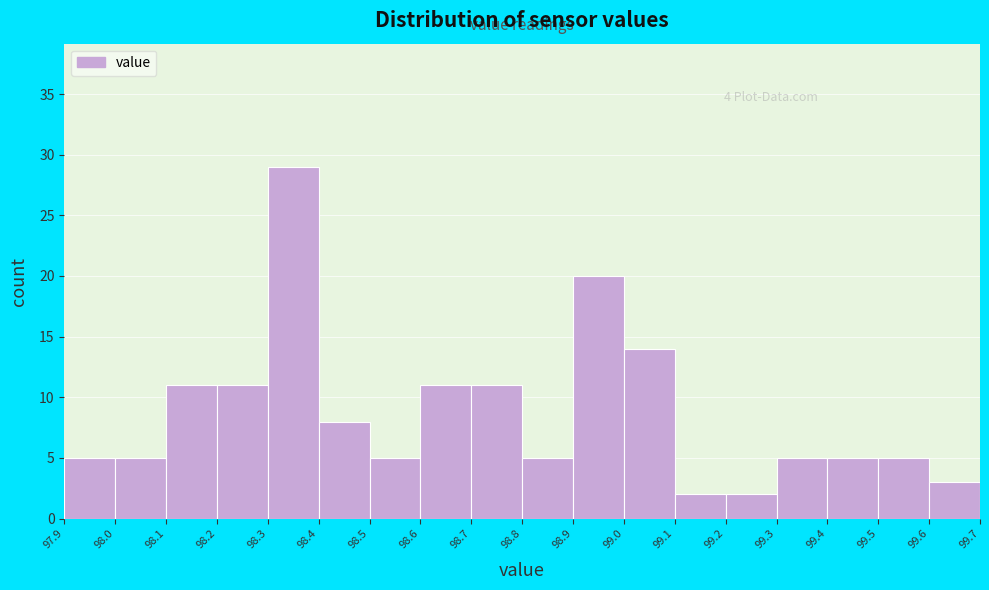

Which range on the x-axis has the tallest bar?

98.3 to 98.4